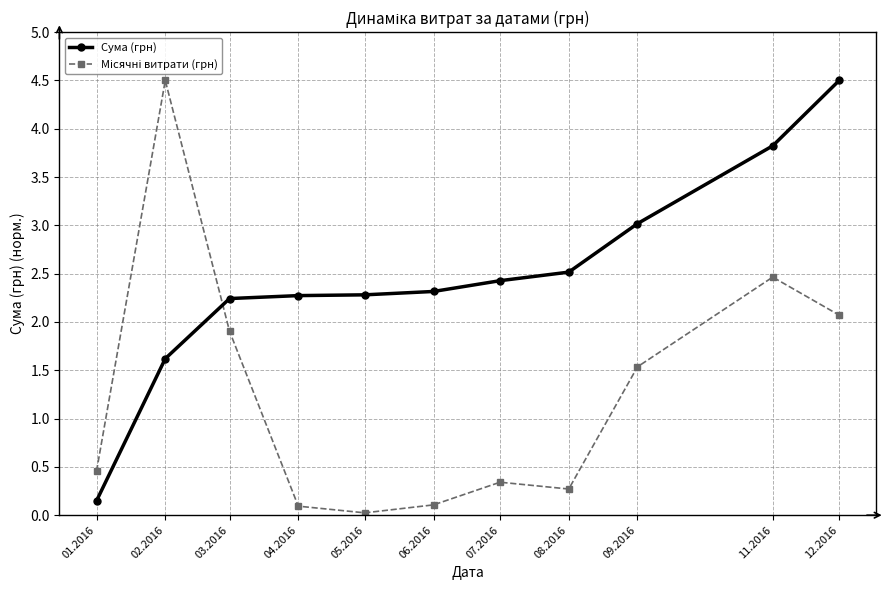

What position from the left is 09.2016?

9